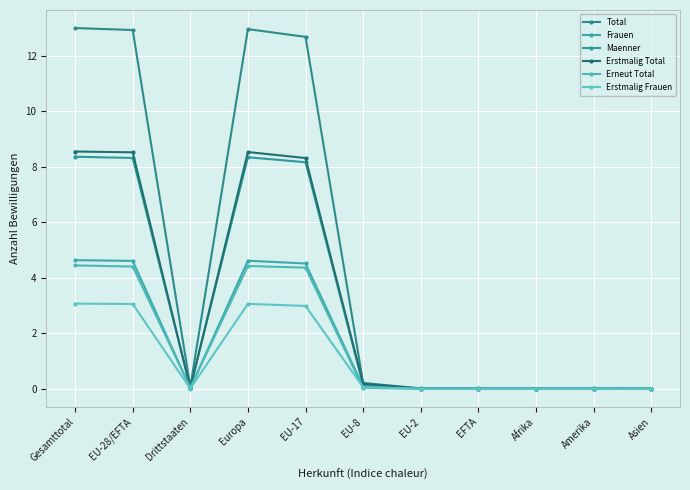

True or false: Erstmalig Frauen and Frauen intersect in this chart.

False